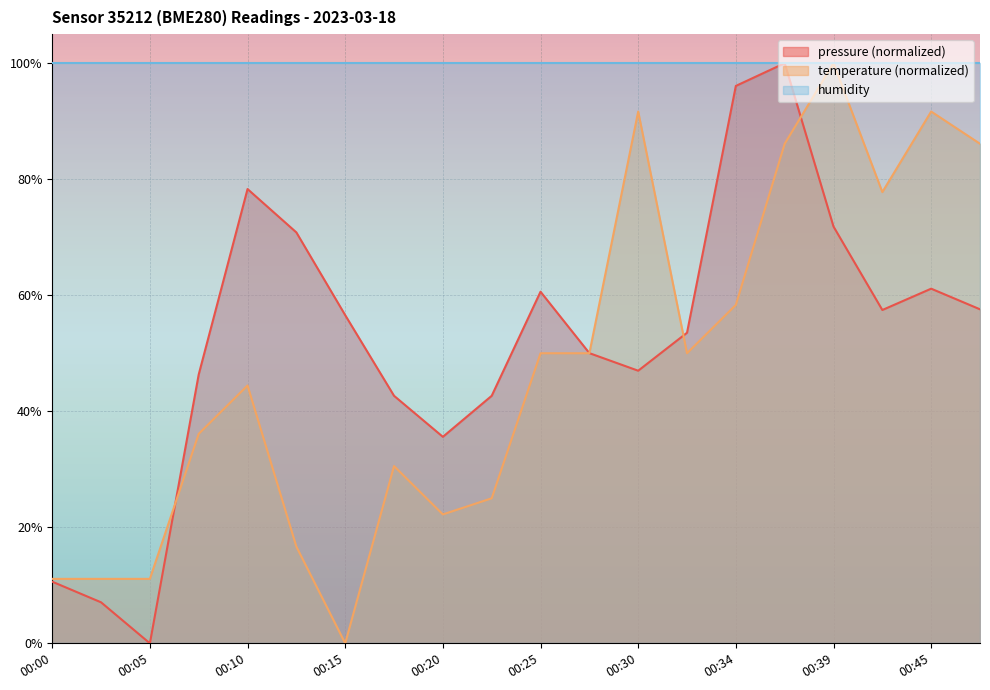

What is the average value of the temperature series?

47.5